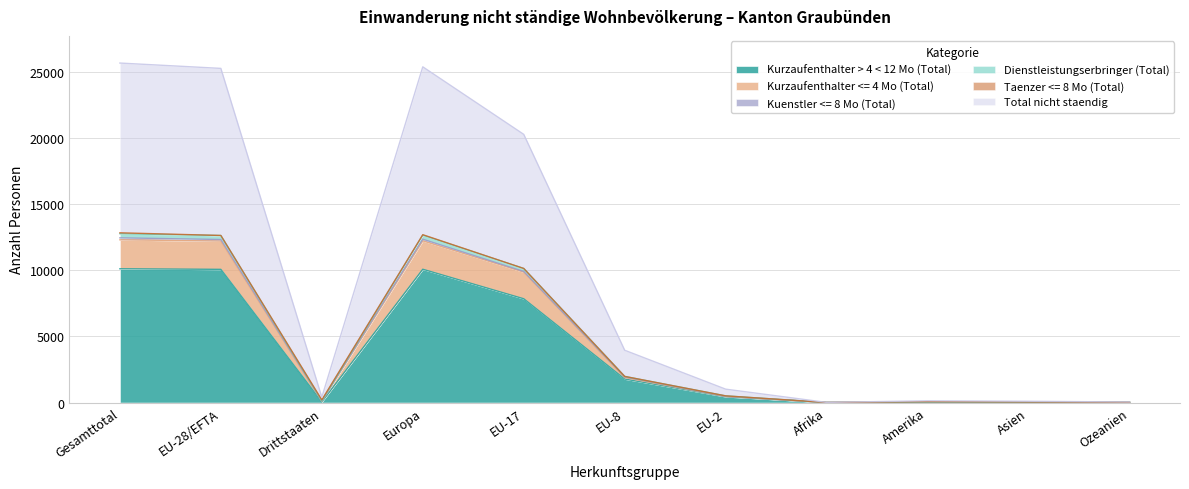

How many values in the Dienstleistungserbringer (Total) series are below 507?

5